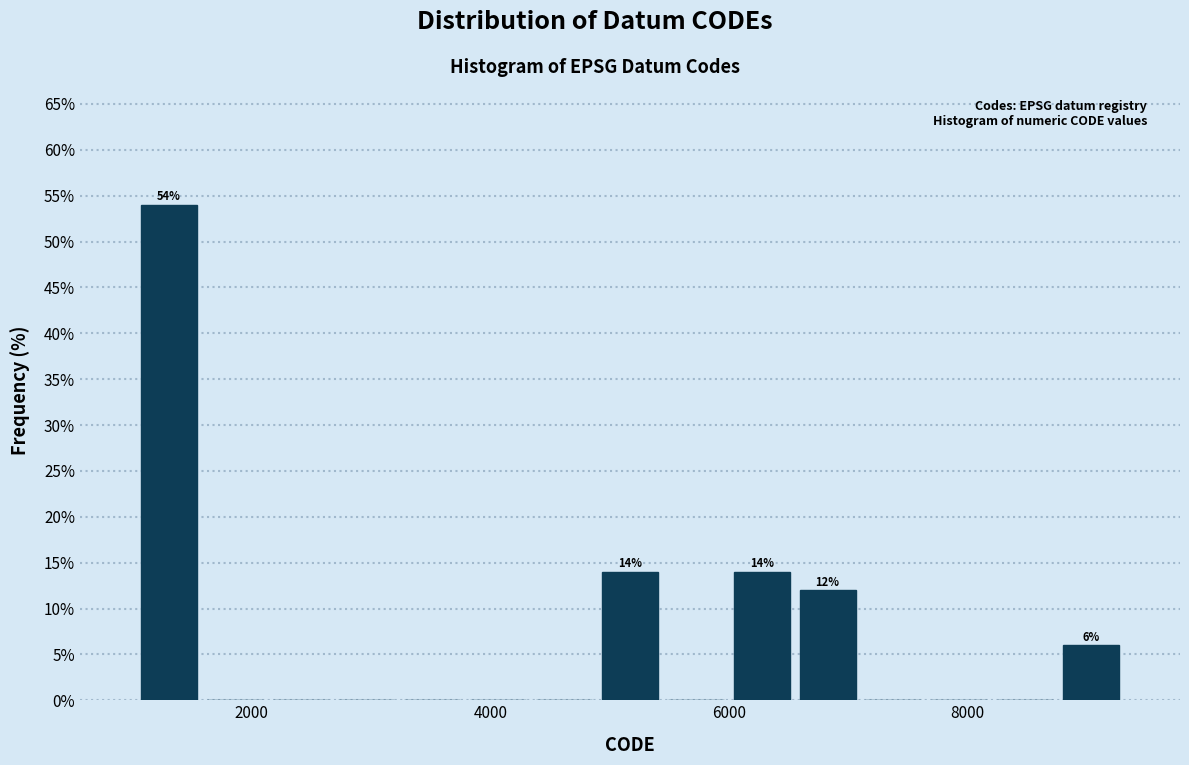

Read against the x-axis, roughly where is the centre of the tallest bar?

1400